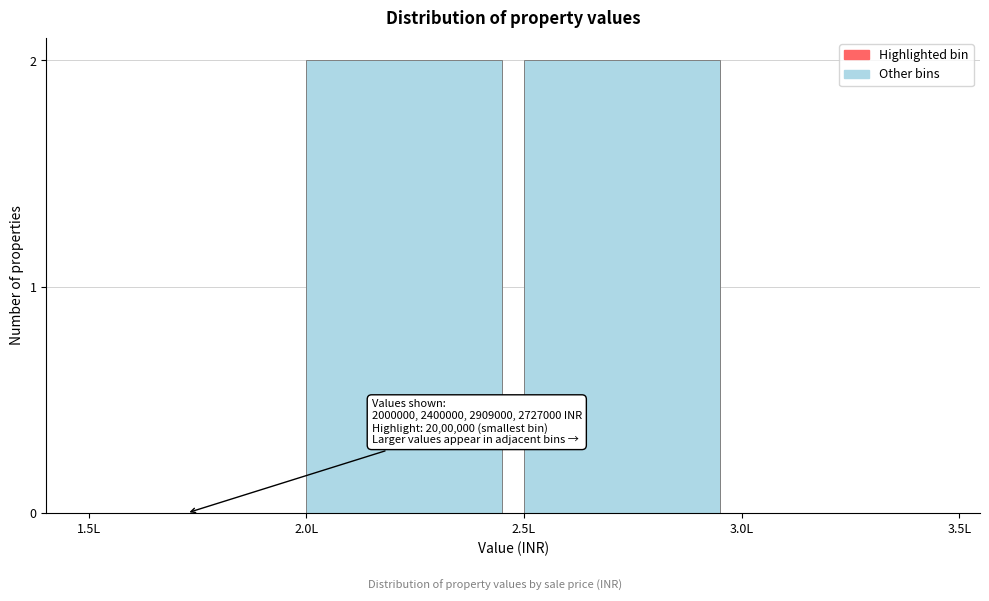

Reading left to right, what are all the values shown in this chart?

1.5L=0	2.0L=2	2.5L=2	3.0L=0